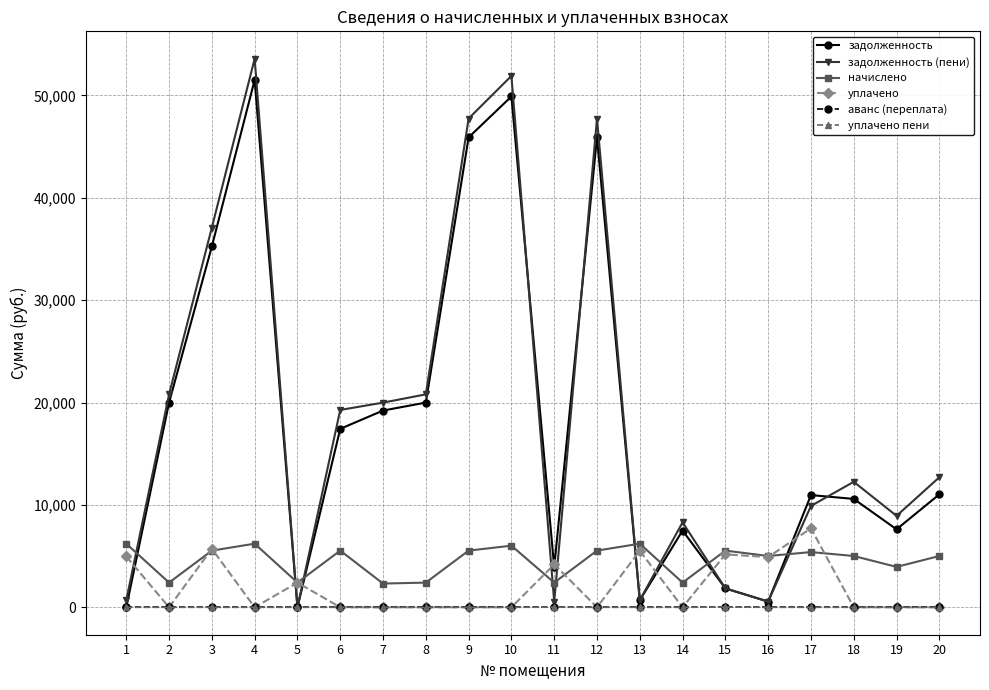

What is the maximum value shown in the chart?

53581.9